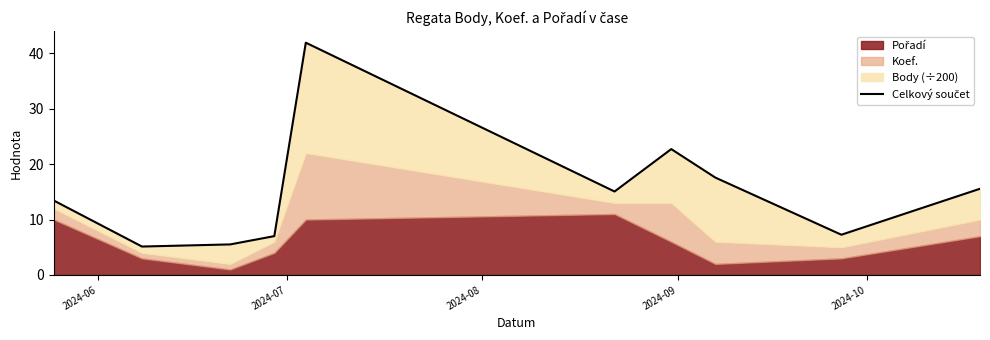

Reading left to right, what are all the values shown in this chart?

13.4	5.1	5.5	7.0	41.9	15.1	22.7	17.6	7.3	15.6